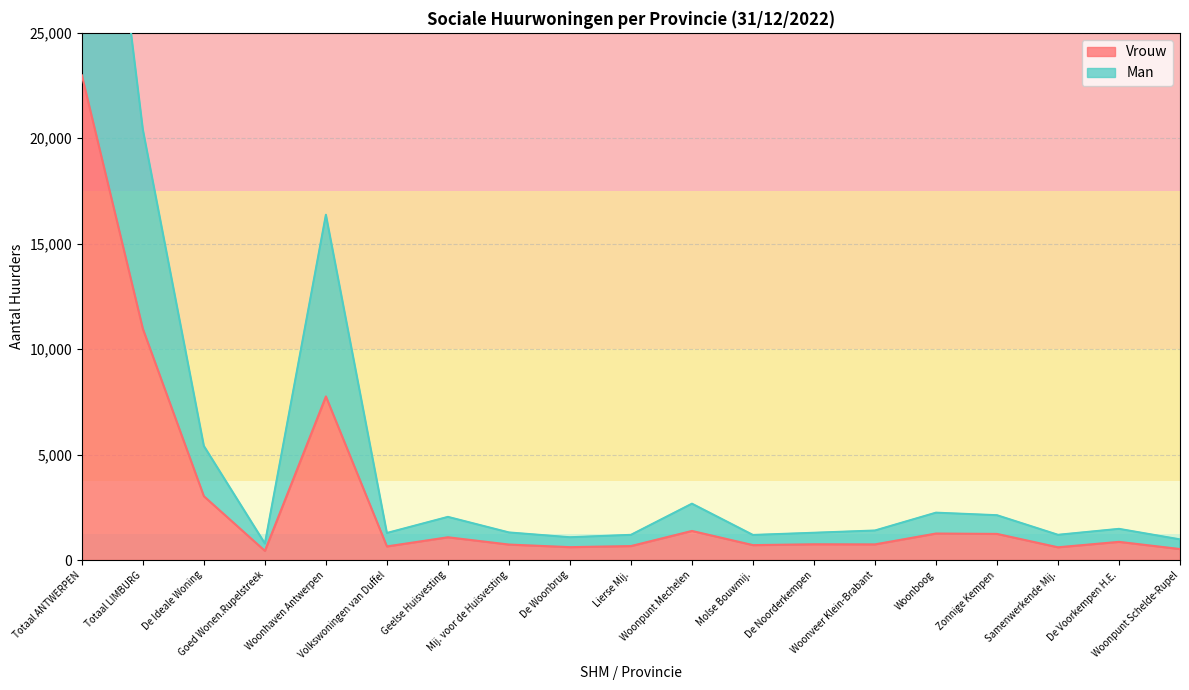

What are all the series names shown in the legend?

Vrouw, Man